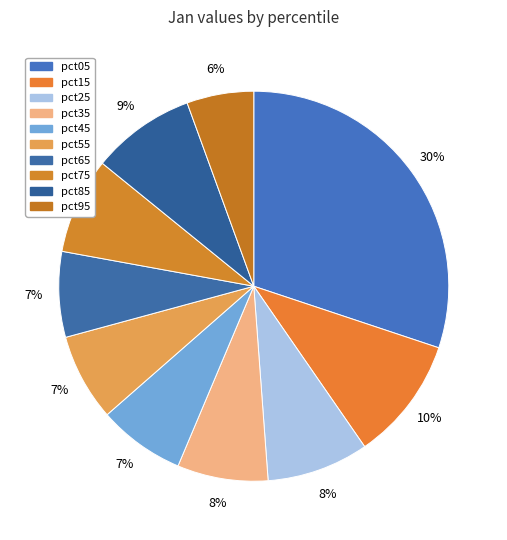

How many slices are in this pie chart?

10